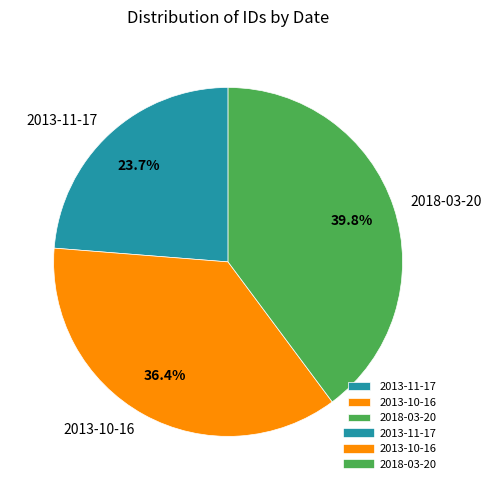

Does any single category account for the majority?

No